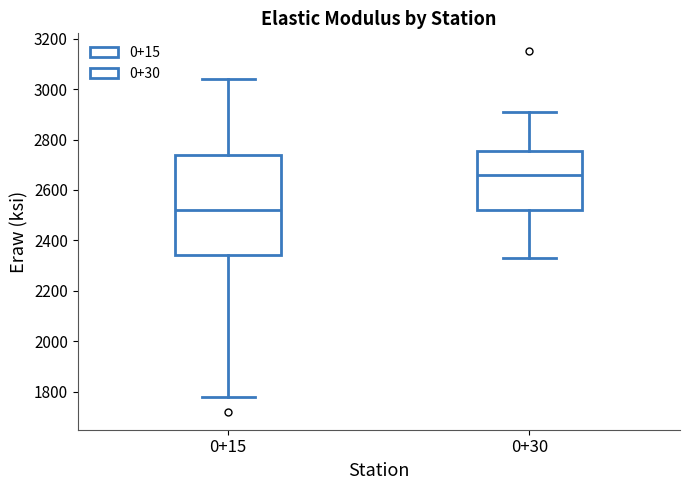

Reading left to right, read every box against the y-axis: the position of its median line, the range the box covers, and the ends of its whiskers. The values are not printed on the chart, so give them approximately, as read against the axis.

0+15: median 2520, box 2340 to 2740, whiskers 1780 to 3040
0+30: median 2660, box 2520 to 2760, whiskers 2340 to 2920